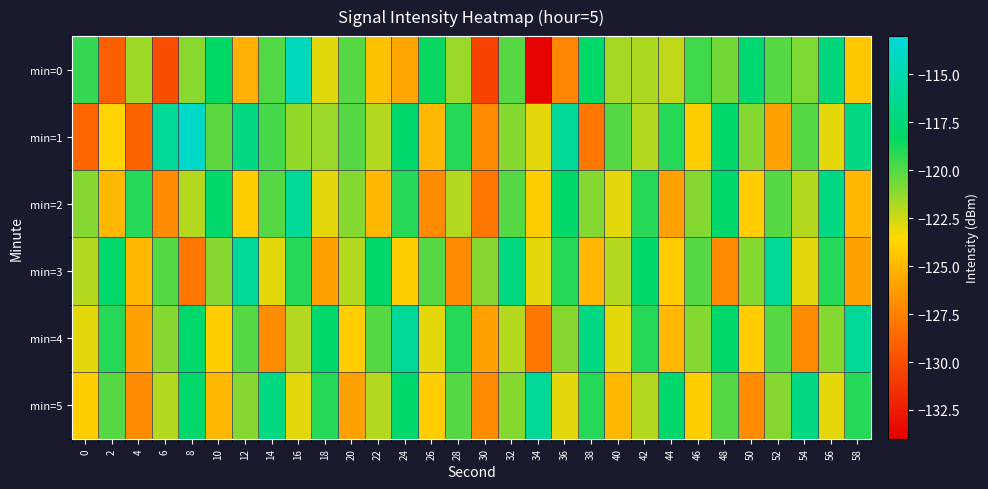

Reading left to right, transcribe all the data shown in this chart.

min=0: 0=-119.3	2=-129.1	4=-121.5	6=-129.9	8=-121.1	10=-118.3	12=-125.4	14=-119.9	16=-114.3	18=-122.9	20=-120.0	22=-124.6	24=-125.9	26=-118.5	28=-121.4	30=-130.5	32=-120.0	34=-133.8	36=-127.3	38=-118.2	40=-121.7	42=-121.8	44=-122.2	46=-119.6	48=-120.6	50=-117.7	52=-120.0	54=-120.8	56=-117.3	58=-124.3
min=1: 0=-128.8	2=-123.7	4=-128.9	6=-116.1	8=-113.8	10=-120.2	12=-117.0	14=-119.7	16=-121.3	18=-121.4	20=-120.0	22=-122.0	24=-118.0	26=-125.0	28=-119.0	30=-127.0	32=-121.0	34=-123.0	36=-116.0	38=-128.0	40=-120.0	42=-122.0	44=-119.0	46=-124.0	48=-118.0	50=-121.0	52=-126.0	54=-120.0	56=-123.0	58=-117.0
min=2: 0=-121.0	2=-125.0	4=-119.0	6=-127.0	8=-122.0	10=-118.0	12=-124.0	14=-120.0	16=-116.0	18=-123.0	20=-121.0	22=-125.0	24=-119.0	26=-127.0	28=-122.0	30=-128.0	32=-120.0	34=-124.0	36=-118.0	38=-121.0	40=-123.0	42=-119.0	44=-126.0	46=-121.0	48=-118.0	50=-124.0	52=-120.0	54=-122.0	56=-117.0	58=-125.0
min=3: 0=-122.0	2=-118.0	4=-125.0	6=-120.0	8=-128.0	10=-121.0	12=-116.0	14=-123.0	16=-119.0	18=-126.0	20=-122.0	22=-118.0	24=-124.0	26=-120.0	28=-127.0	30=-121.0	32=-117.0	34=-123.0	36=-119.0	38=-125.0	40=-122.0	42=-118.0	44=-124.0	46=-120.0	48=-127.0	50=-121.0	52=-116.0	54=-123.0	56=-119.0	58=-126.0
min=4: 0=-123.0	2=-119.0	4=-126.0	6=-121.0	8=-118.0	10=-124.0	12=-120.0	14=-127.0	16=-122.0	18=-118.0	20=-124.0	22=-120.0	24=-116.0	26=-123.0	28=-119.0	30=-126.0	32=-122.0	34=-128.0	36=-121.0	38=-117.0	40=-123.0	42=-119.0	44=-125.0	46=-121.0	48=-118.0	50=-124.0	52=-120.0	54=-127.0	56=-121.0	58=-116.0
min=5: 0=-124.0	2=-120.0	4=-127.0	6=-122.0	8=-118.0	10=-125.0	12=-121.0	14=-117.0	16=-123.0	18=-119.0	20=-126.0	22=-122.0	24=-118.0	26=-124.0	28=-120.0	30=-127.0	32=-121.0	34=-116.0	36=-123.0	38=-119.0	40=-125.0	42=-122.0	44=-118.0	46=-124.0	48=-120.0	50=-127.0	52=-121.0	54=-117.0	56=-123.0	58=-119.0